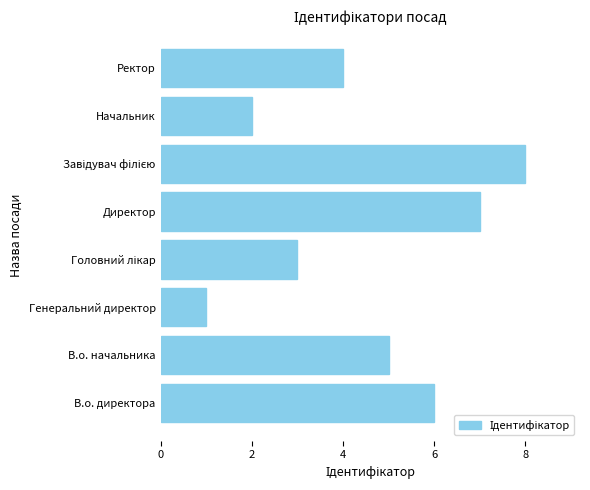

The value at Директор is 12. True or false?

False